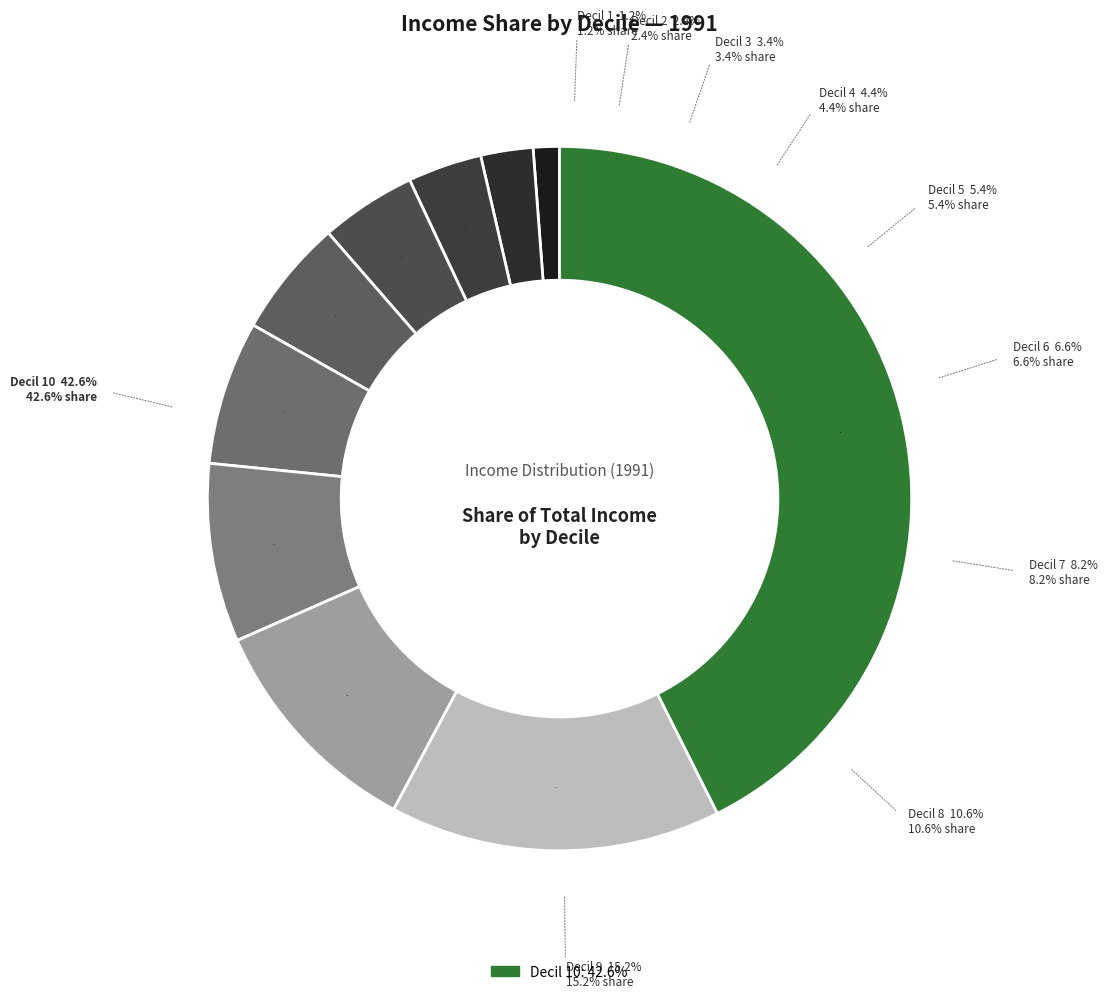

Is there any slice that represents more than half of the pie?

No